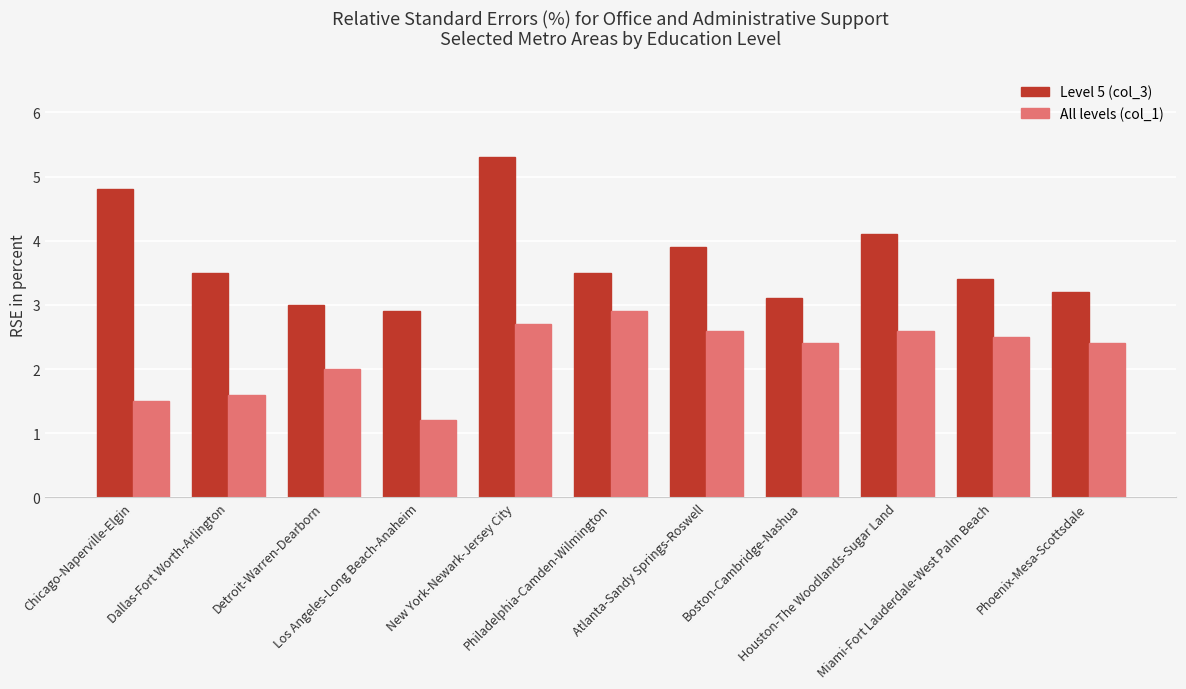

What is the label of the 1st bar from the right?

Phoenix-Mesa-Scottsdale